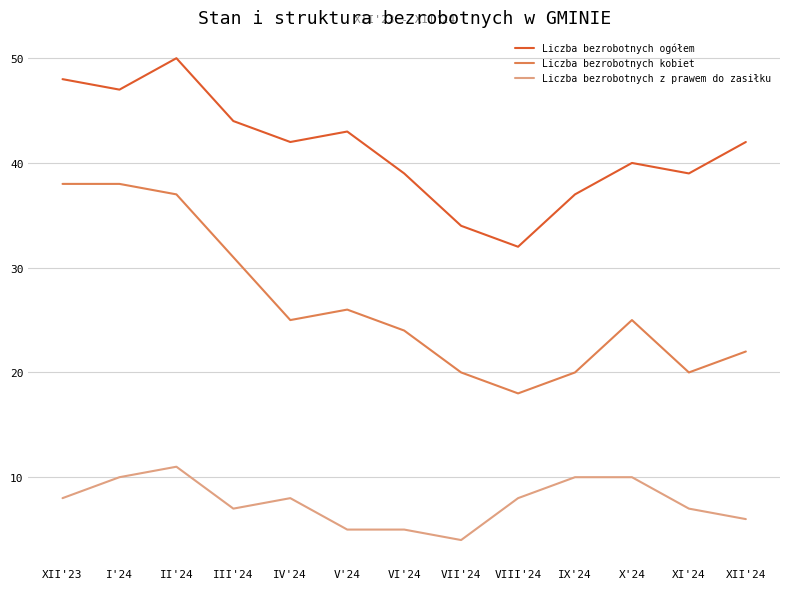

What is the difference between the maximum and minimum values in the Liczba bezrobotnych ogółem series?

18